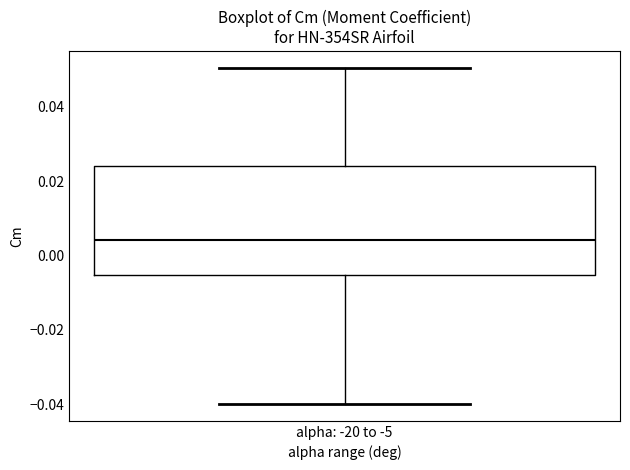

Read this box plot against the y-axis: the position of the median line, the range covered by the box, and the ends of both whiskers. The values are not printed on the chart, so give them approximately, as read against the axis.

median 0.004, box -0.006 to 0.024, whiskers -0.040 to 0.050